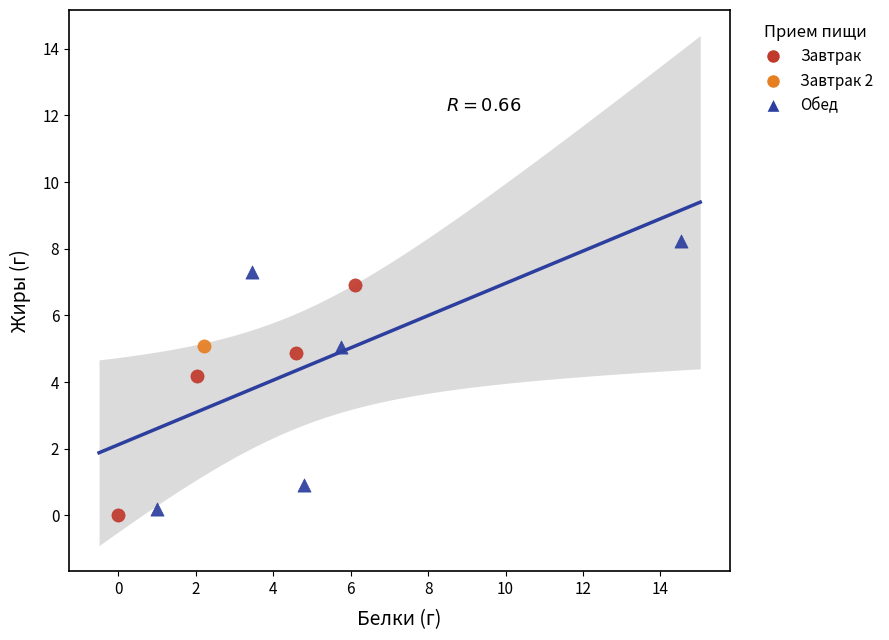

What are all the series names shown in the legend?

Завтрак, Завтрак 2, Обед